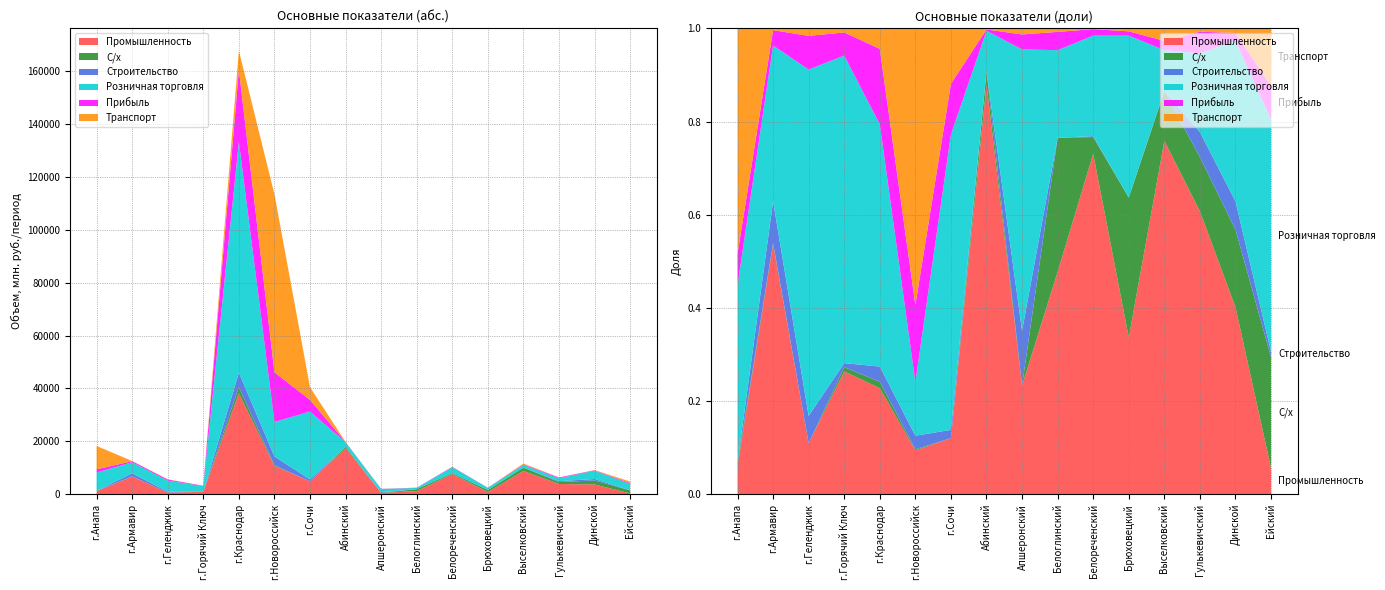

Reading left to right, extract all data points from this chart.

Промышленность: г.Анапа=1094.0	г.Армавир=6725.1	г.Геленджик=614.3	г.Горячий Ключ=843.0	г.Краснодар=38198.9	г.Новороссийск=10662.4	г.Сочи=4866.4	Абинский=17386.5	Апшеронский=474.1	Белоглинский=1175.8	Белореченский=7577.8	Брюховецкий=824.5	Выселковский=8795.3	Гулькевичский=3852.7	Динской=3660.7	Ейский=268.0
С/х: г.Анапа=129.5	г.Армавир=30.7	г.Геленджик=0.0	г.Горячий Ключ=29.6	г.Краснодар=2301.6	г.Новороссийск=278.0	г.Сочи=0.0	Абинский=542.5	Апшеронский=0.0	Белоглинский=709.6	Белореченский=373.4	Брюховецкий=736.7	Выселковский=1238.3	Гулькевичский=737.8	Динской=1519.6	Ейский=1136.9
Строительство: г.Анапа=24.8	г.Армавир=1126.7	г.Геленджик=331.7	г.Горячий Ключ=27.5	г.Краснодар=5496.3	г.Новороссийск=3299.6	г.Сочи=720.7	Абинский=11.4	Апшеронский=238.2	Белоглинский=0.1	Белореченский=21.4	Брюховецкий=0.2	Выселковский=12.1	Гулькевичский=340.0	Динской=555.8	Ейский=55.2
Розничная торговля: г.Анапа=6934.9	г.Армавир=4187.2	г.Геленджик=4182.8	г.Горячий Ключ=2112.7	г.Краснодар=87327.5	г.Новороссийск=13079.1	г.Сочи=25678.0	Абинский=1718.8	Апшеронский=1227.5	Белоглинский=463.3	Белореченский=2237.1	Брюховецкий=851.9	Выселковский=1013.1	Гулькевичский=1072.3	Динской=3144.0	Ейский=2379.7
Прибыль: г.Анапа=1234.0	г.Армавир=413.6	г.Геленджик=406.5	г.Горячий Ключ=159.0	г.Краснодар=27183.6	г.Новороссийск=18795.9	г.Сочи=4402.0	Абинский=59.4	Апшеронский=65.3	Белоглинский=96.8	Белореченский=145.6	Брюховецкий=22.9	Выселковский=228.7	Гулькевичский=294.6	Динской=152.8	Ейский=347.8
Транспорт: г.Анапа=8822.6	г.Армавир=44.8	г.Геленджик=89.2	г.Горячий Ключ=27.3	г.Краснодар=7343.8	г.Новороссийск=67385.4	г.Сочи=4803.6	Абинский=40.0	Апшеронский=25.9	Белоглинский=17.9	Белореченский=14.1	Брюховецкий=14.9	Выселковский=309.1	Гулькевичский=43.7	Динской=88.8	Ейский=587.9